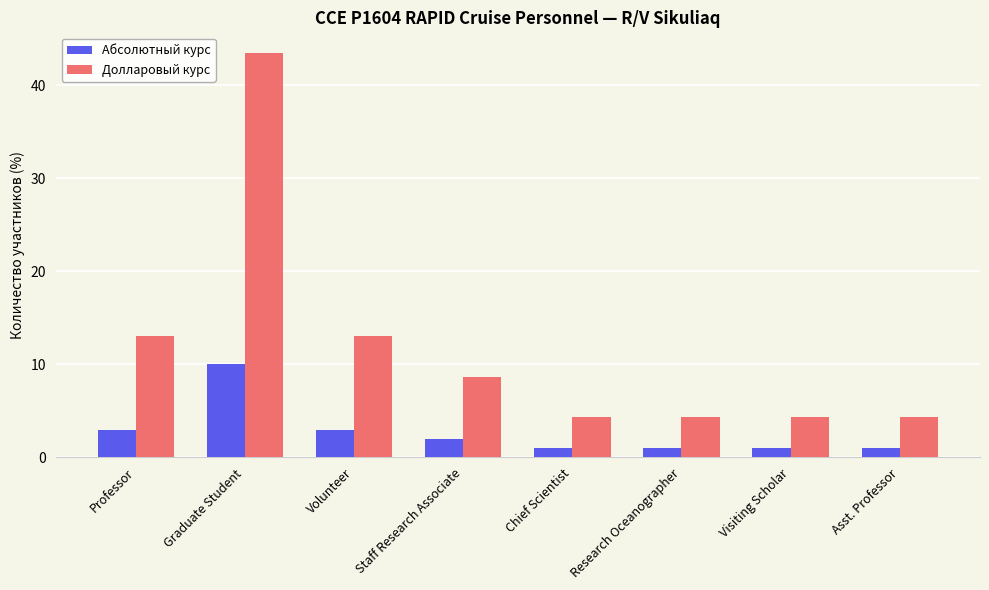

Is it true that Долларовый курс equals 5.9 at Professor?

False